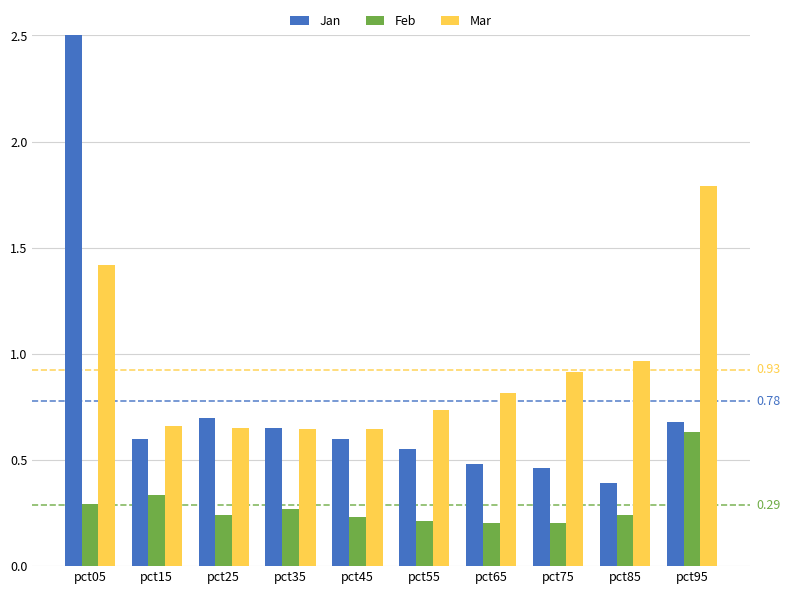

What is the total value across all series at pct15?

1.6